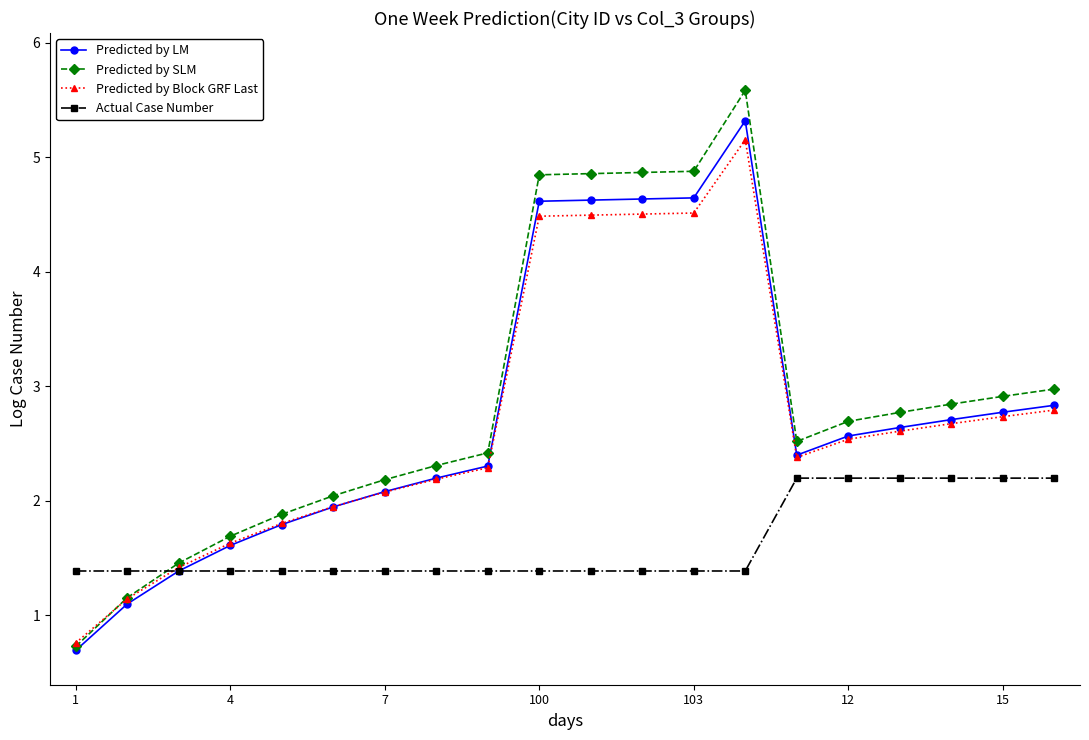

At how many categories does at least one series exceed 4?

5